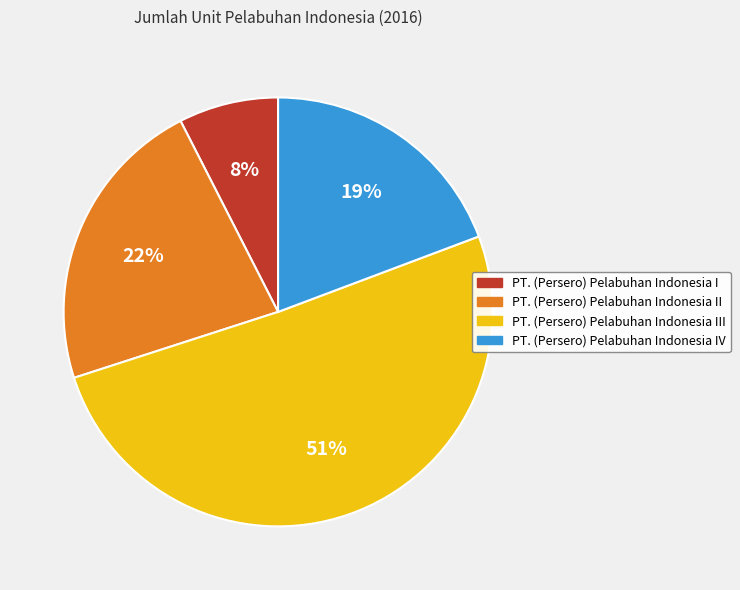

To the nearest percent, what is the difference between the largest and smallest slice percentages?

43%